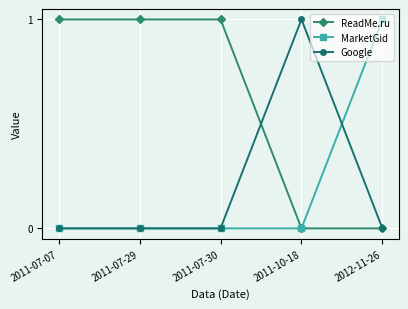

What is the maximum value for ReadMe.ru?

1